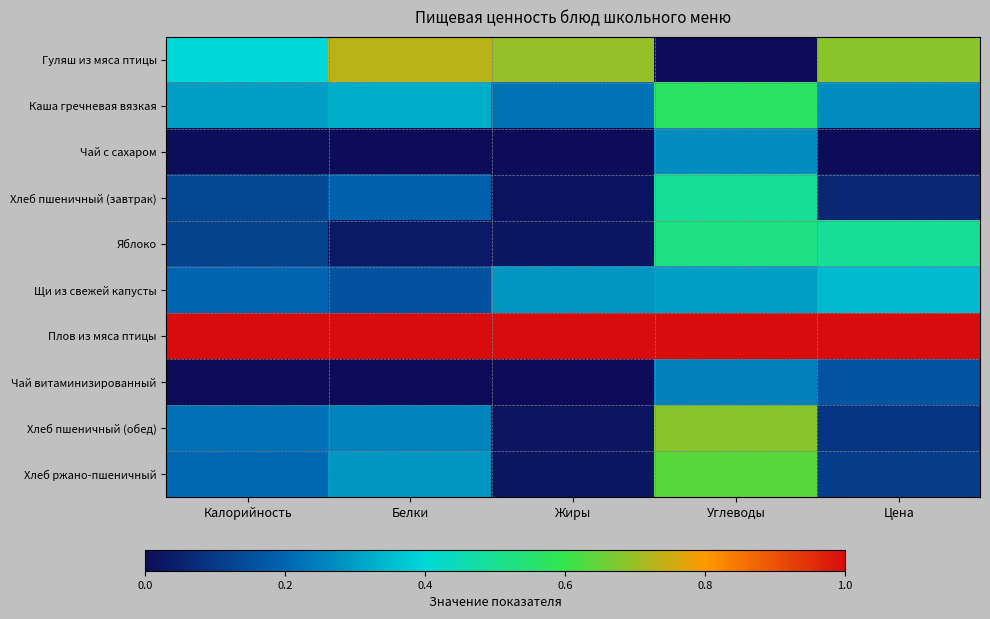

Which series has the largest total across all categories?

Плов из мяса птицы